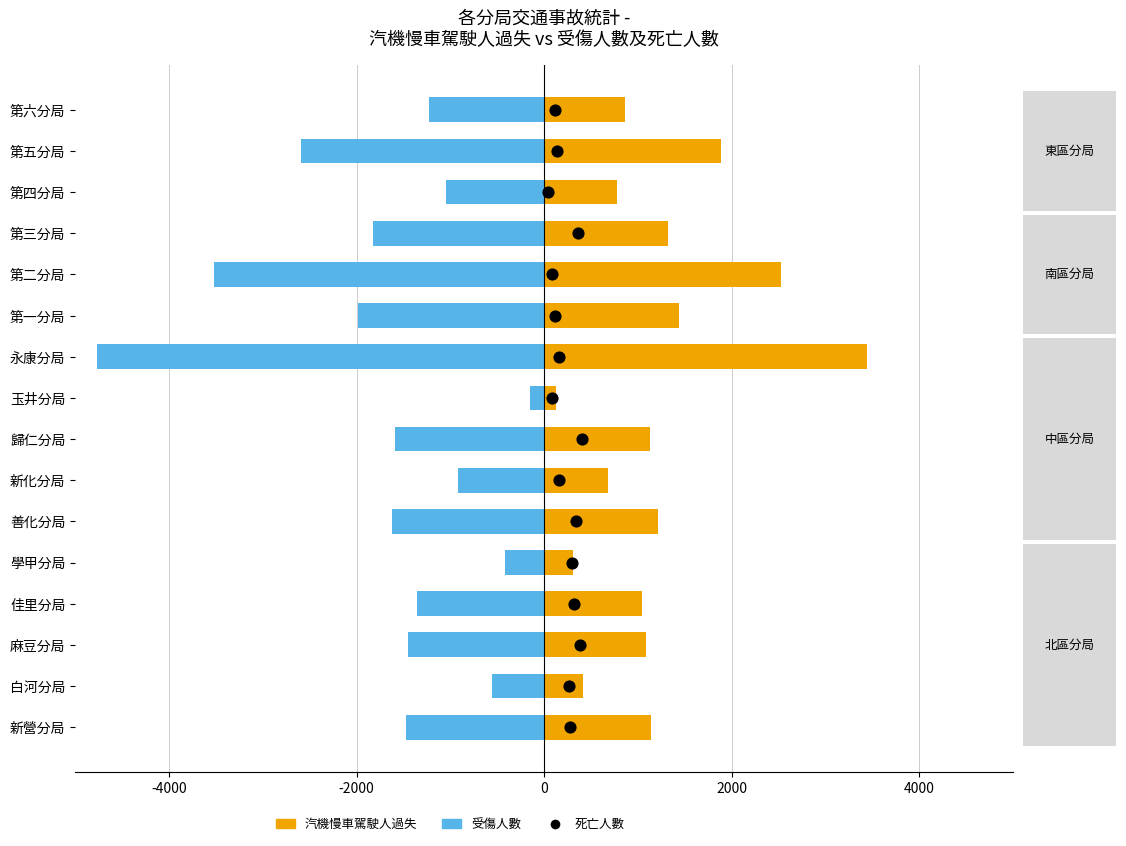

Is the value of 死亡人數 at 2000 greater than the value of 受傷人數 at -4000?

Yes